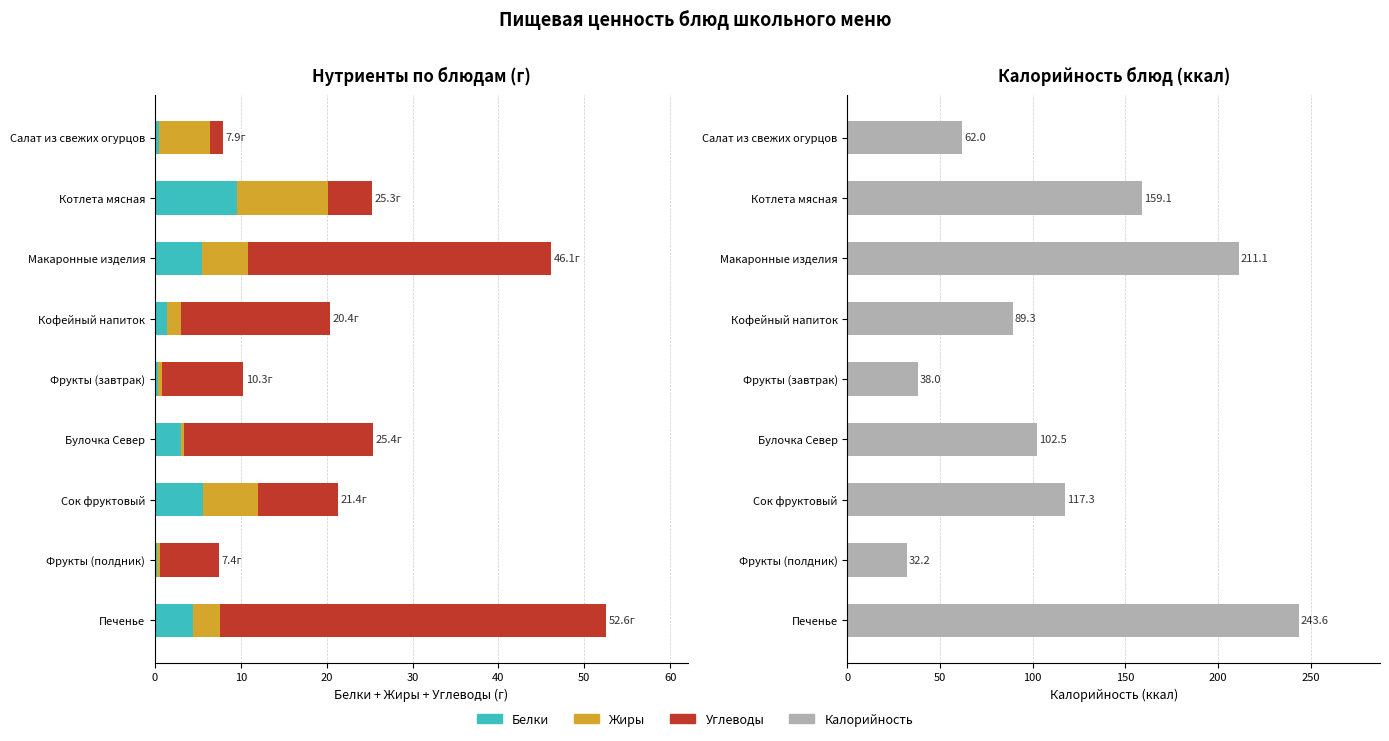

What are all the series names shown in the legend?

Белки, Жиры, Углеводы, Калорийность